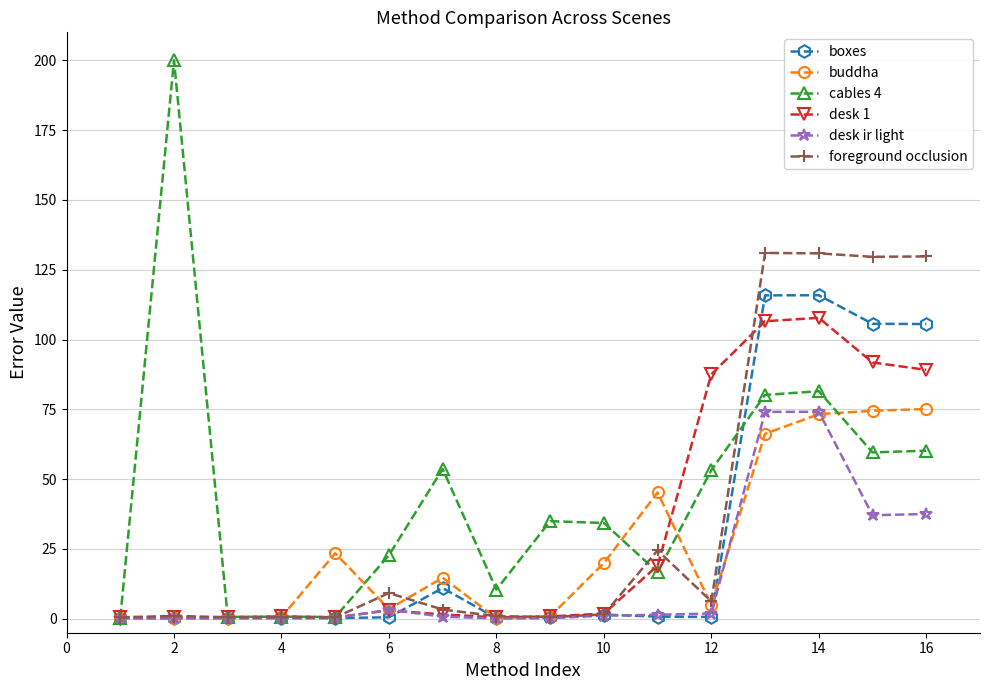

Which series has the widest spread of values?

cables 4